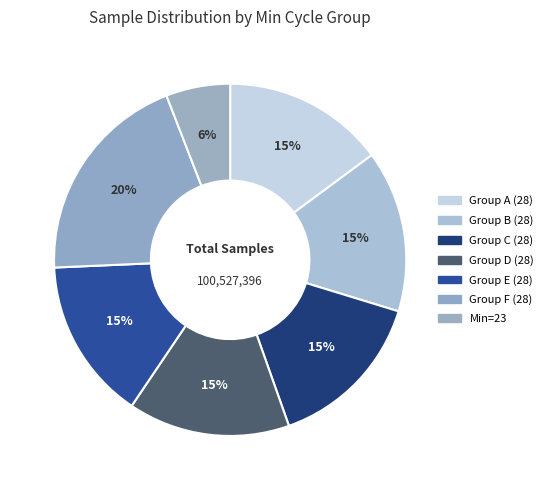

Does any single category account for the majority?

No